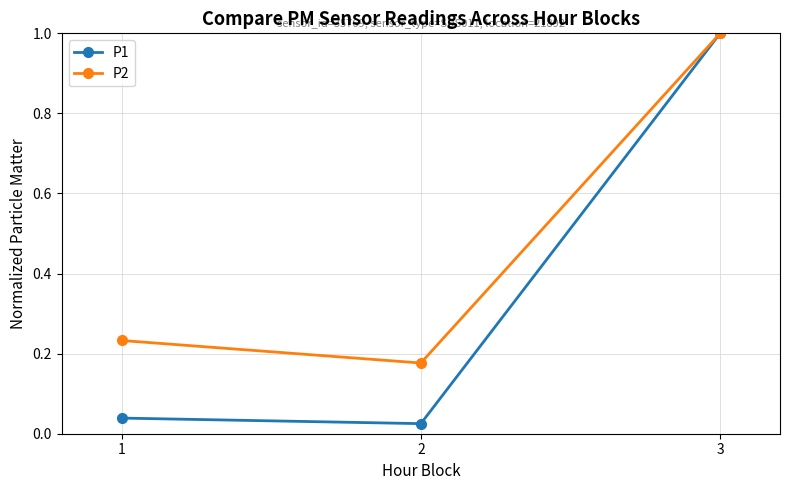

Which series has the largest range (max minus min)?

P1